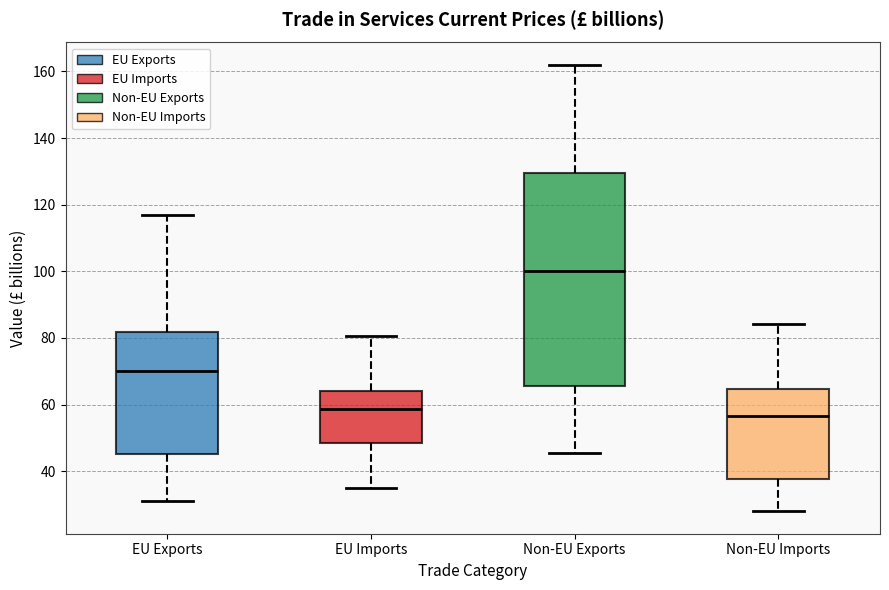

Which box has the lowest median line?

Non-EU Imports